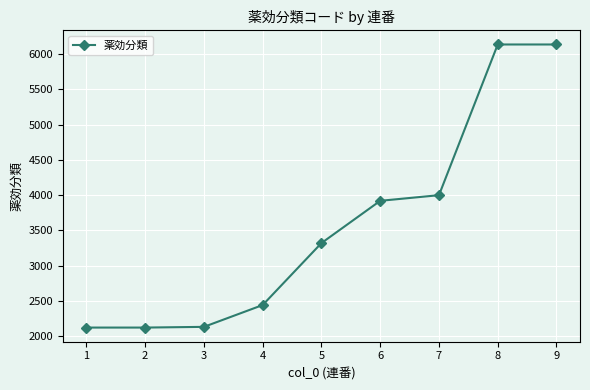

How many values are below 3319?

4